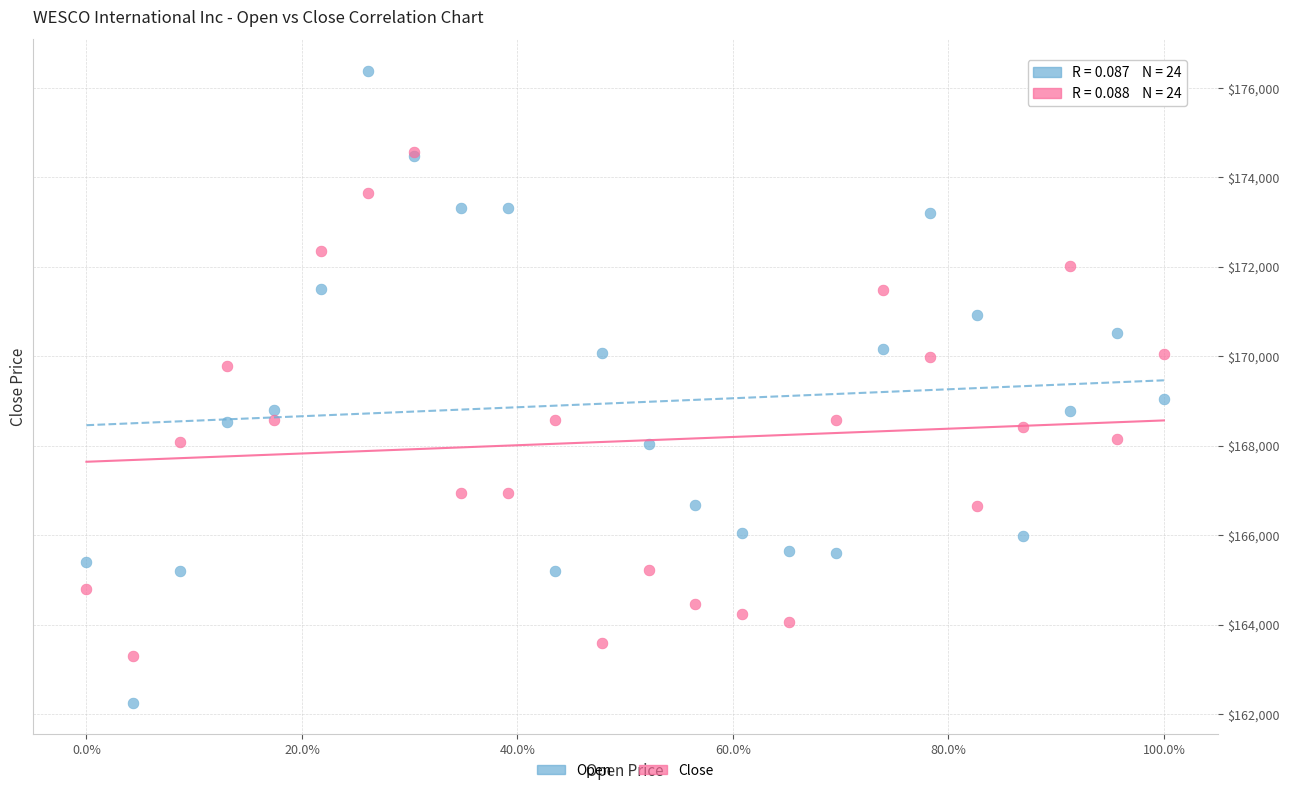

In the Open series, what Y value is closest to 169316?

169044